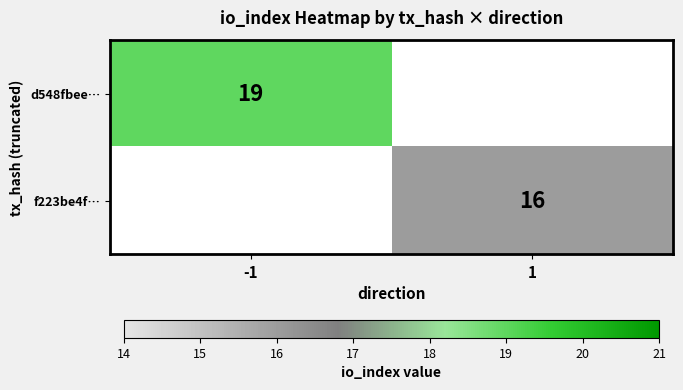

Is the value of f223be4f… at 1 greater than the value of d548fbee… at -1?

No